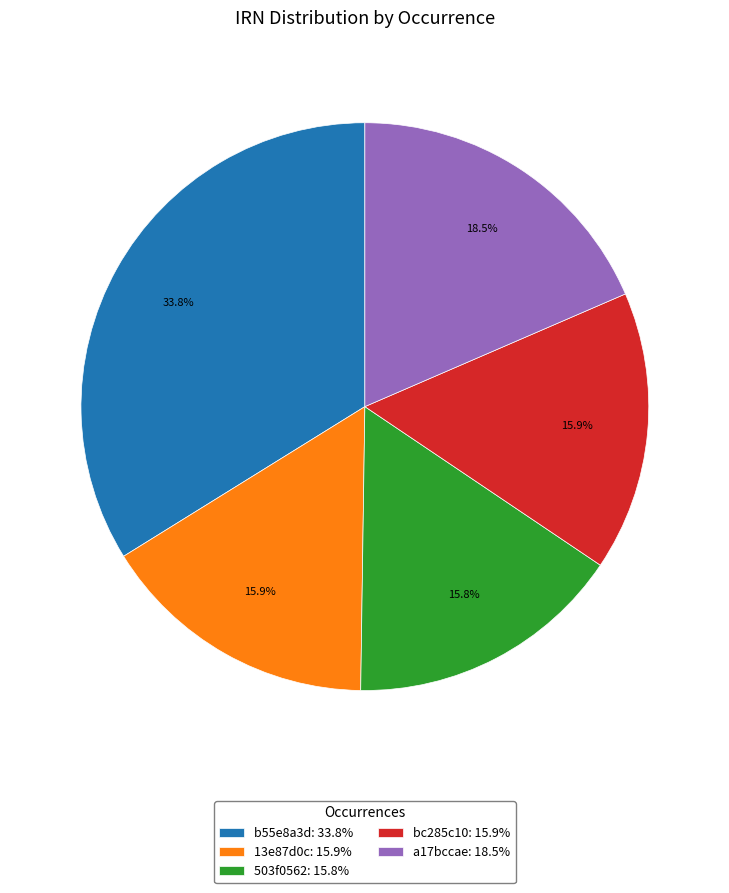

Is there any slice that represents more than half of the pie?

No